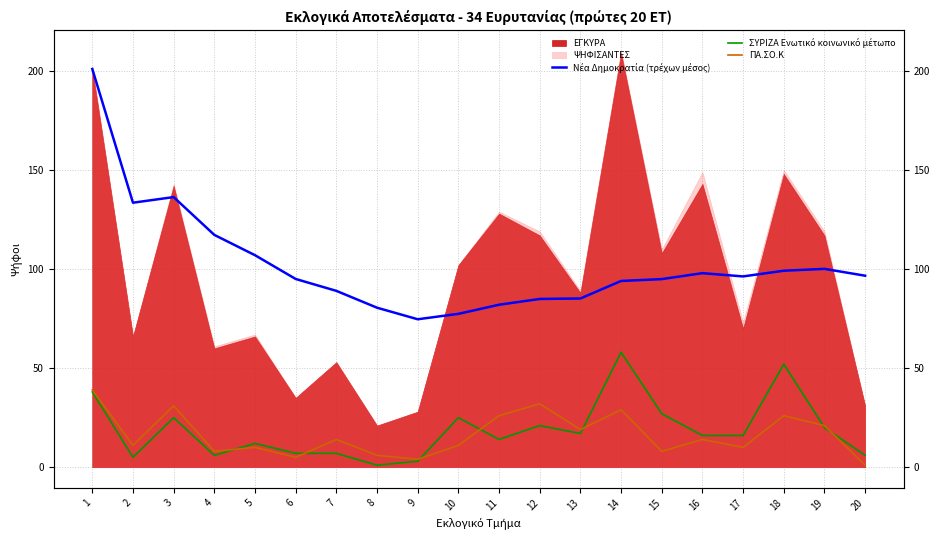

Does the chart display data point markers on the line(s)?

No